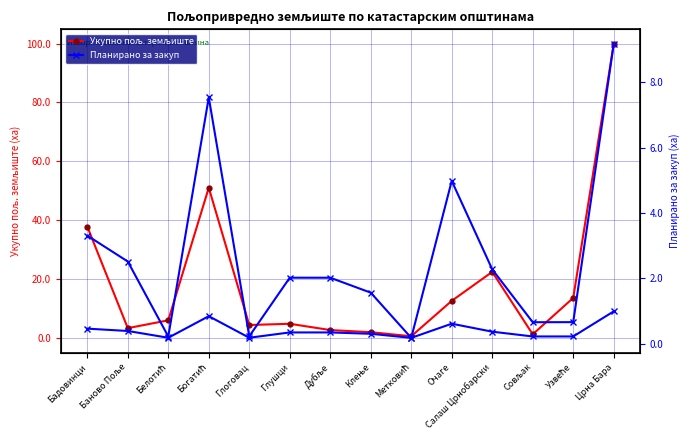

What is the sum of all Укупно пољ. земљиште values?

264.1